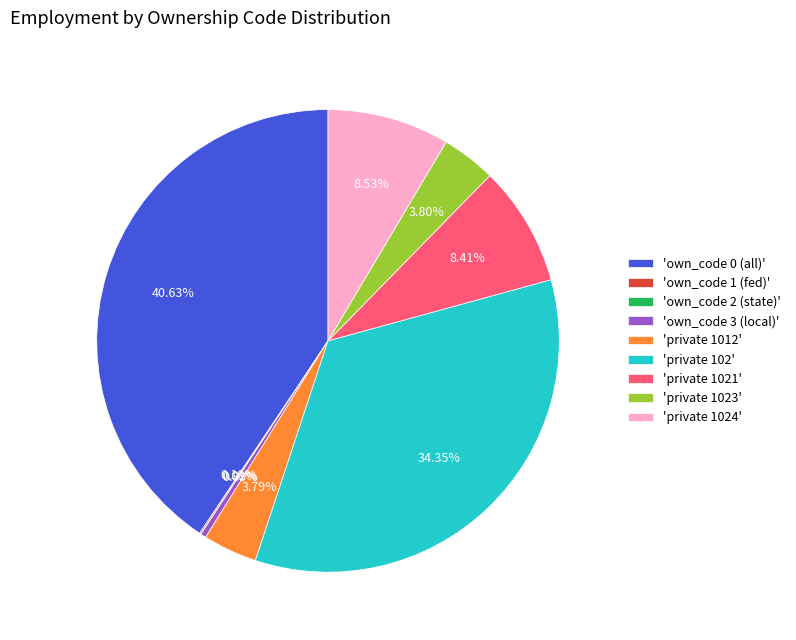

What is the ratio of the value at 'private 1012' to the value at 'private 1021'?

0.5